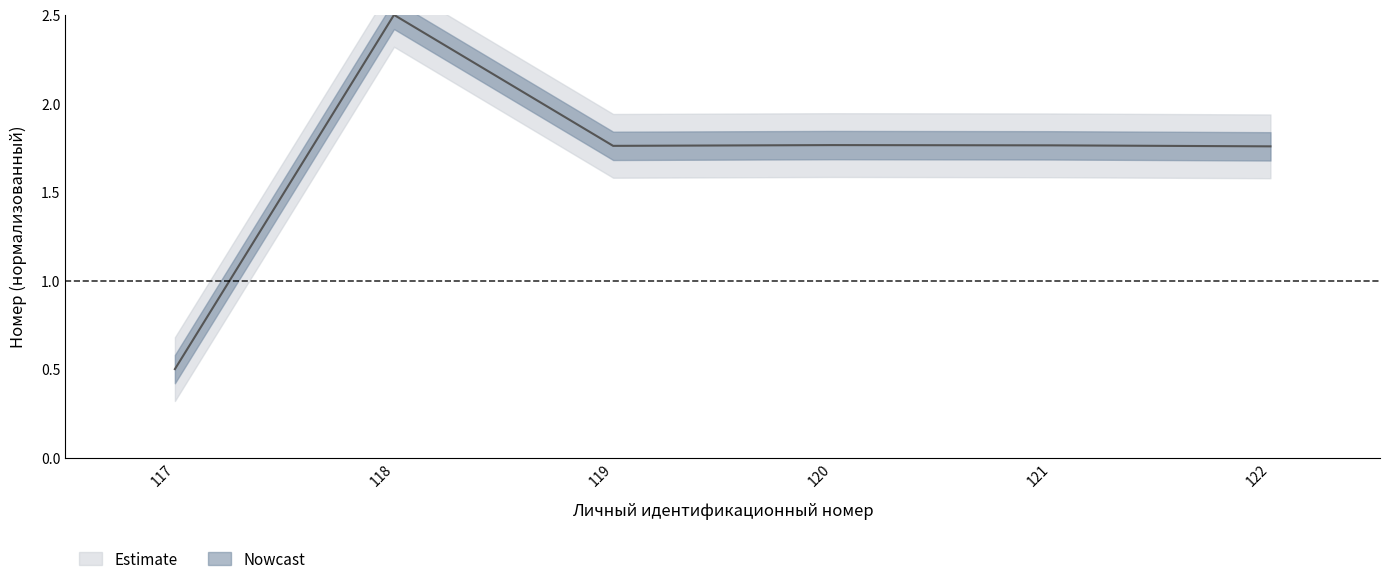

Is it true that the value at 117 is 0.8?

False